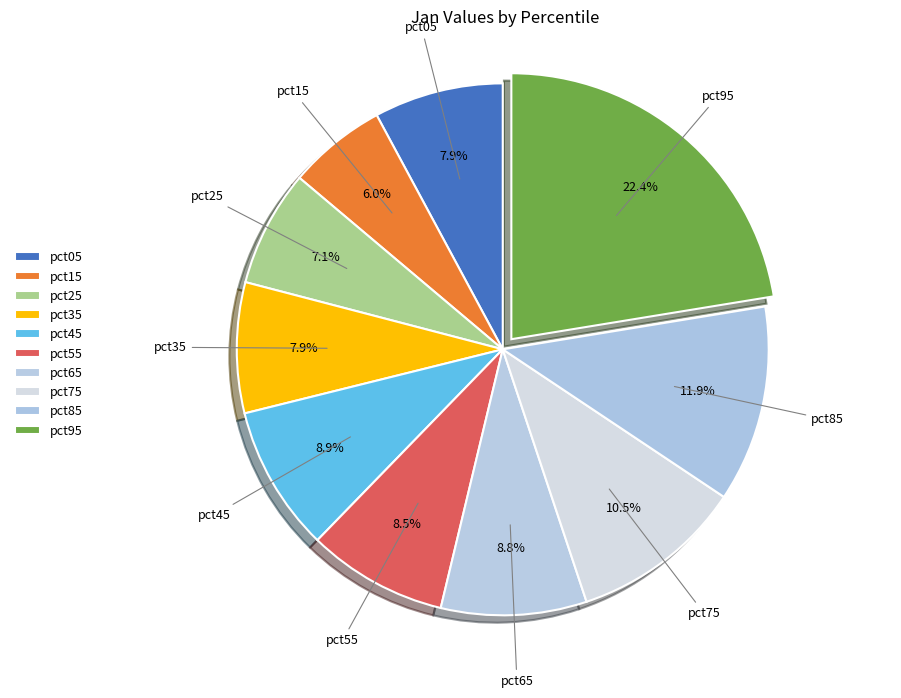

Which category has the biggest portion of the pie?

pct95